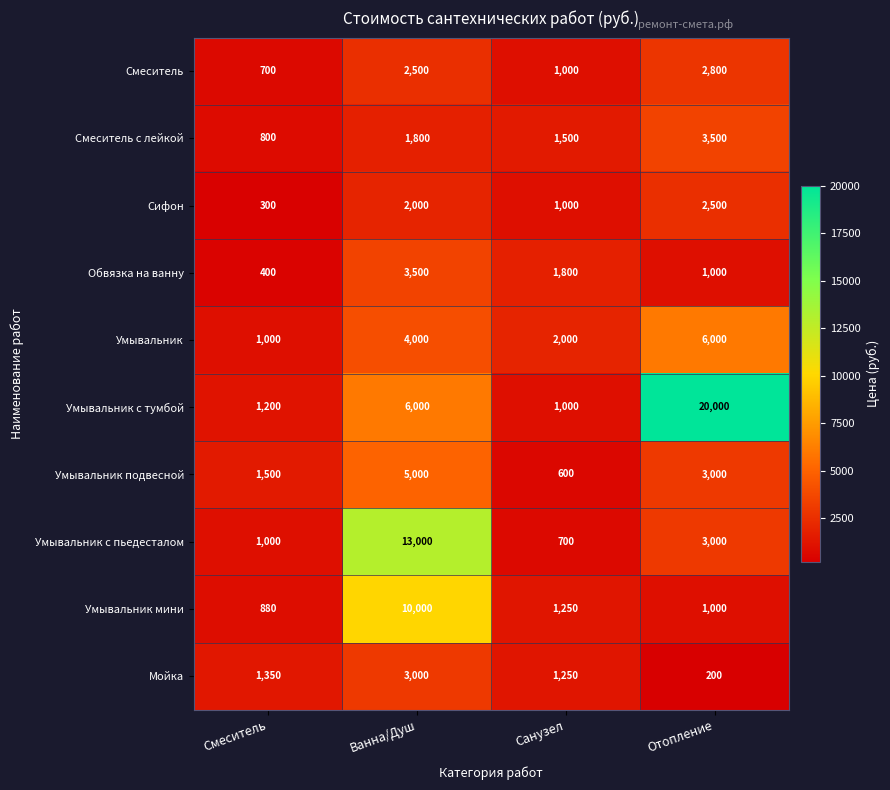

The value of Умывальник с пьедесталом at Ванна/Душ is 13000. True or false?

True